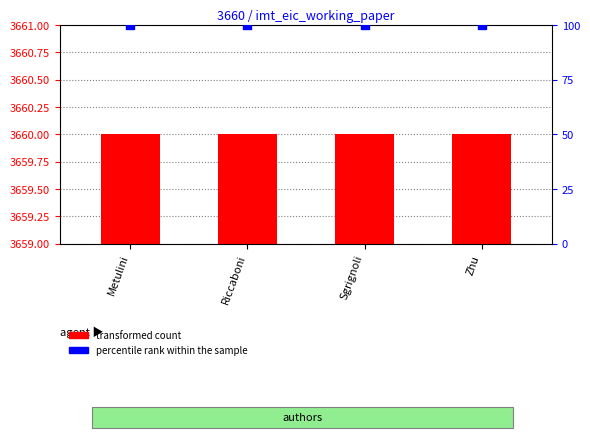

Which series contains the highest Y value?

transformed count